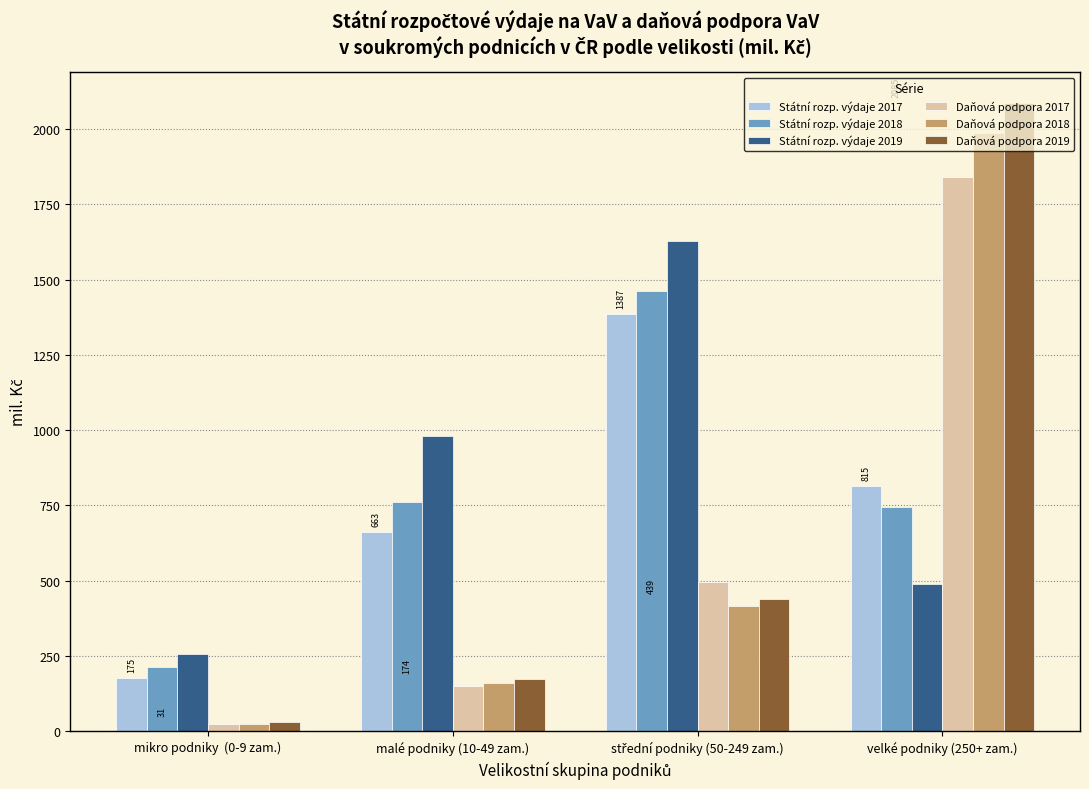

How many series are shown in this chart?

6